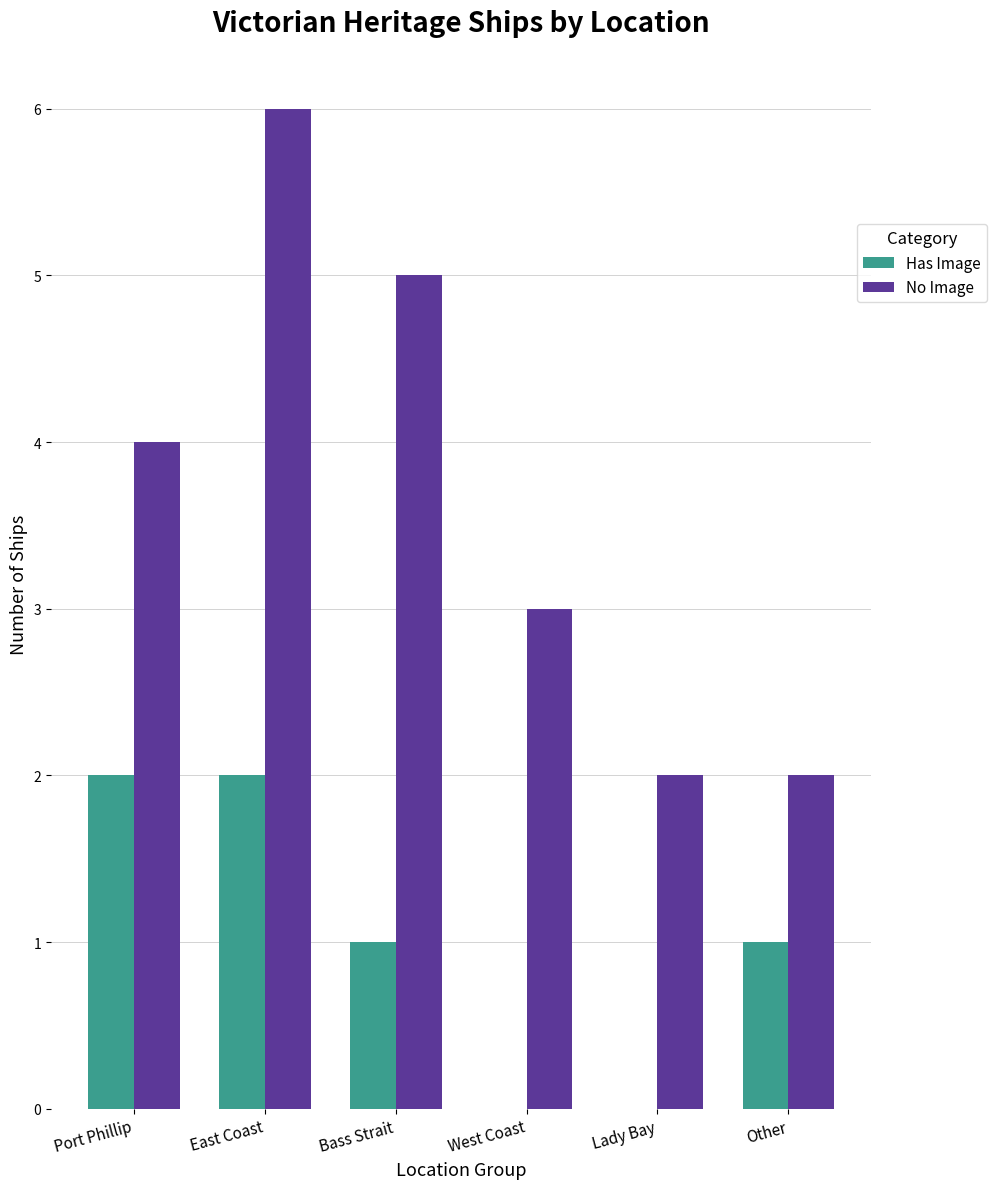

How many distinct data groups are displayed?

2